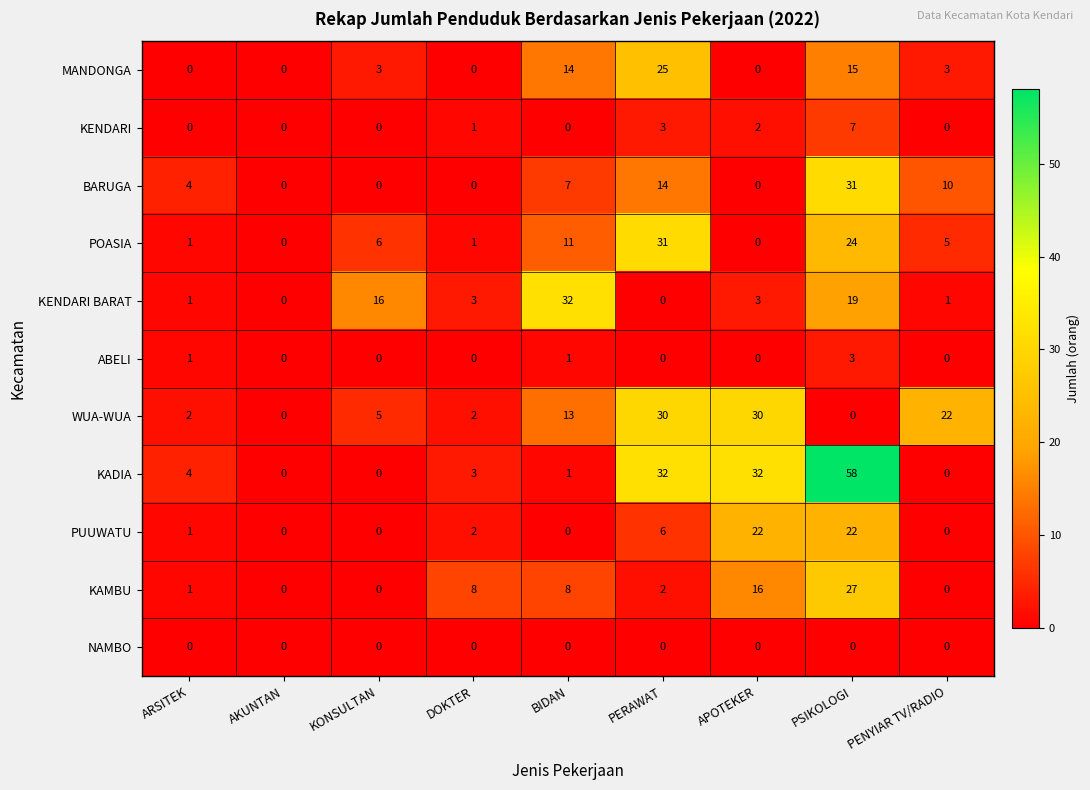

What is the maximum value shown in the chart?

58